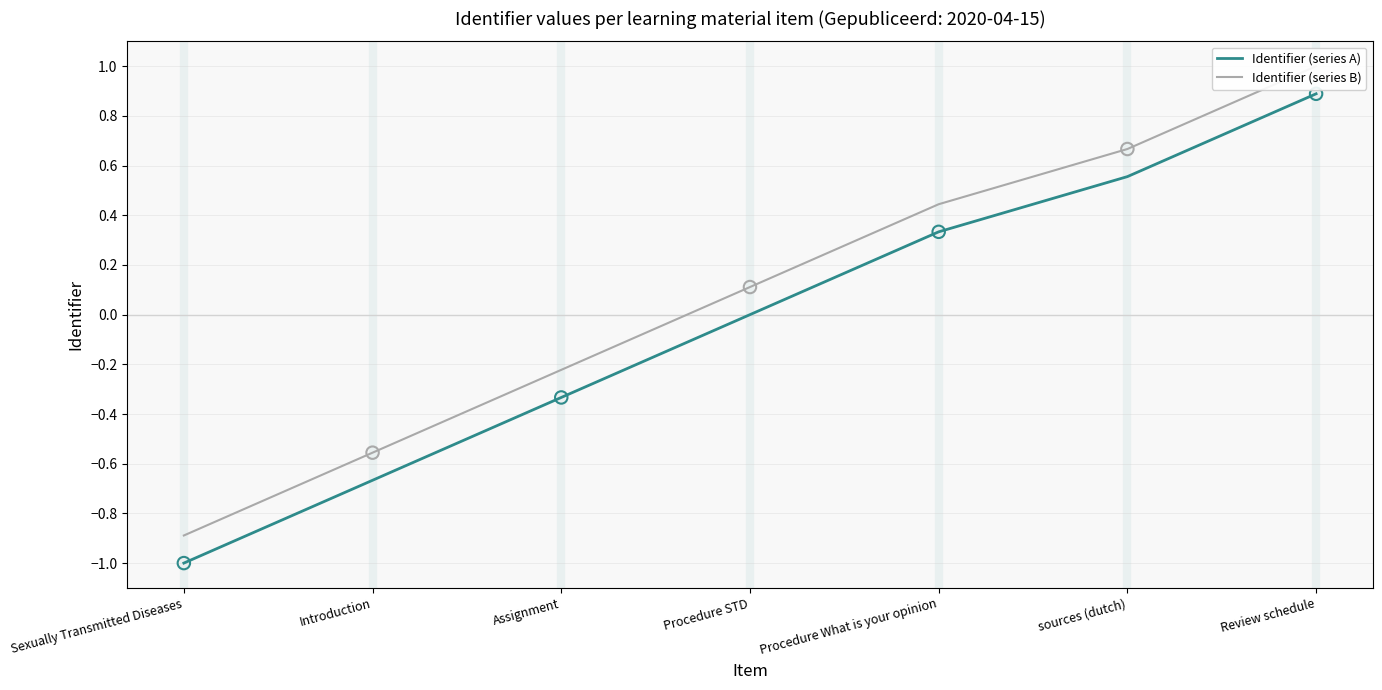

Which series contains the highest Y value?

Identifier (series B)